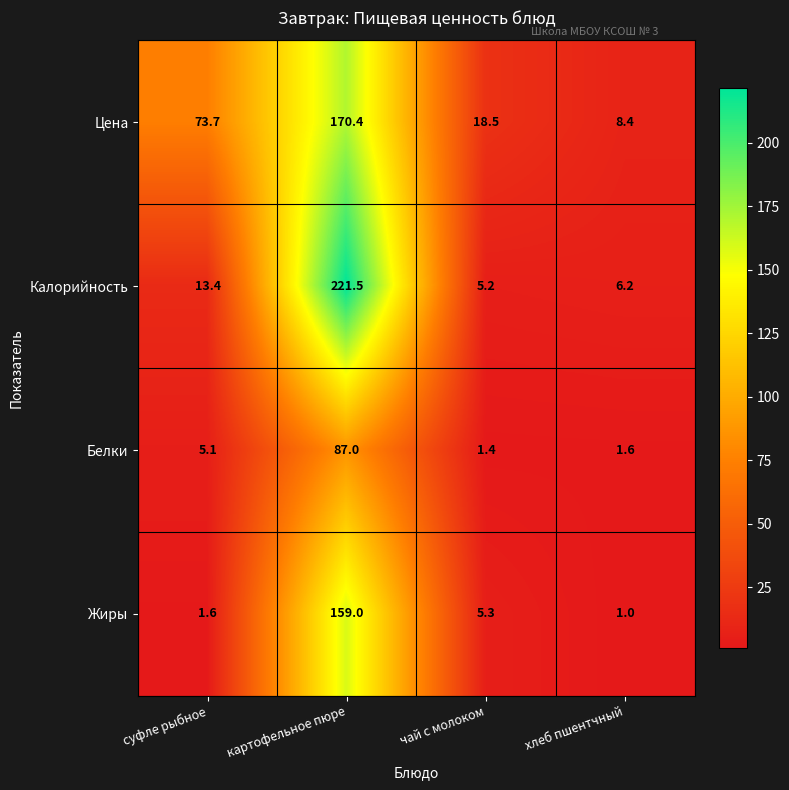

Count the number of data series in this chart.

4